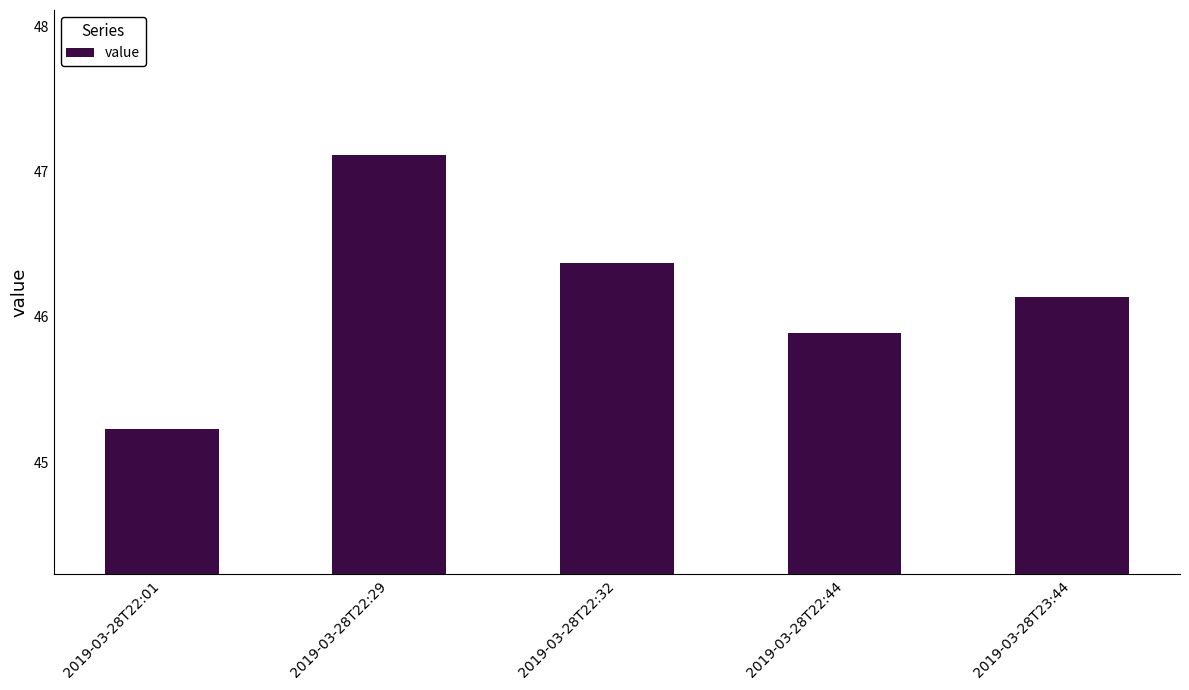

What is the difference between the maximum and second lowest values?

1.2